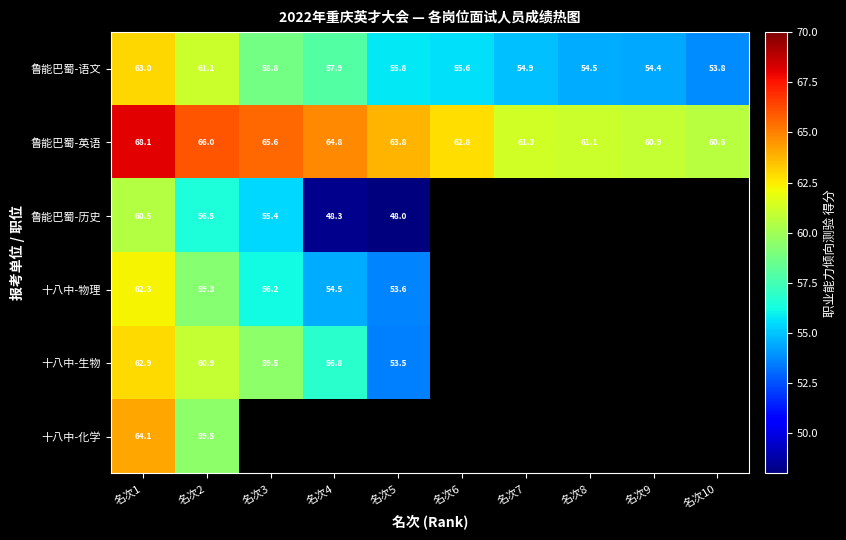

What is the difference between the highest and lowest values at 名次1?

7.6